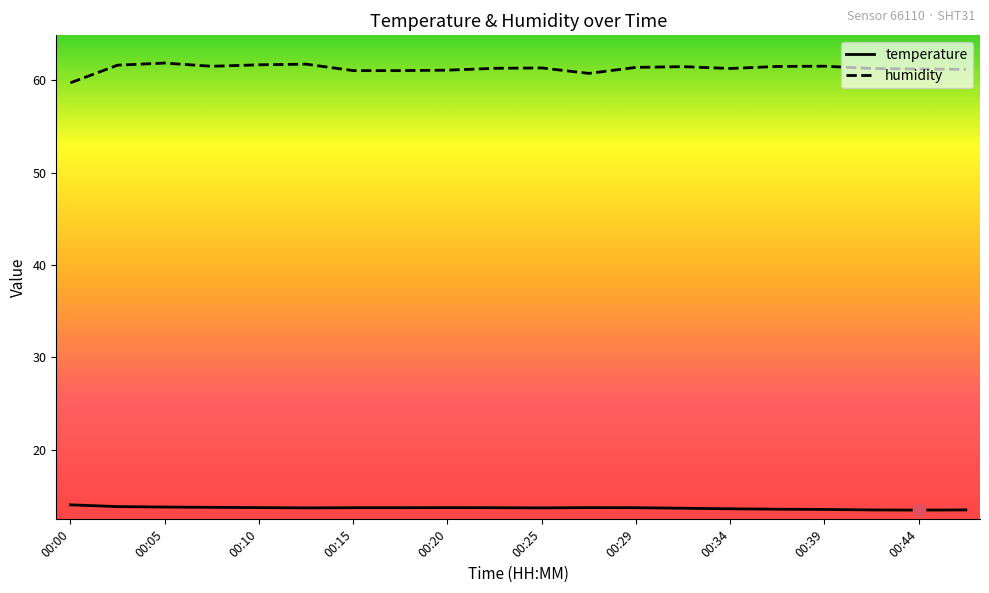

Which series has the widest spread of values?

humidity